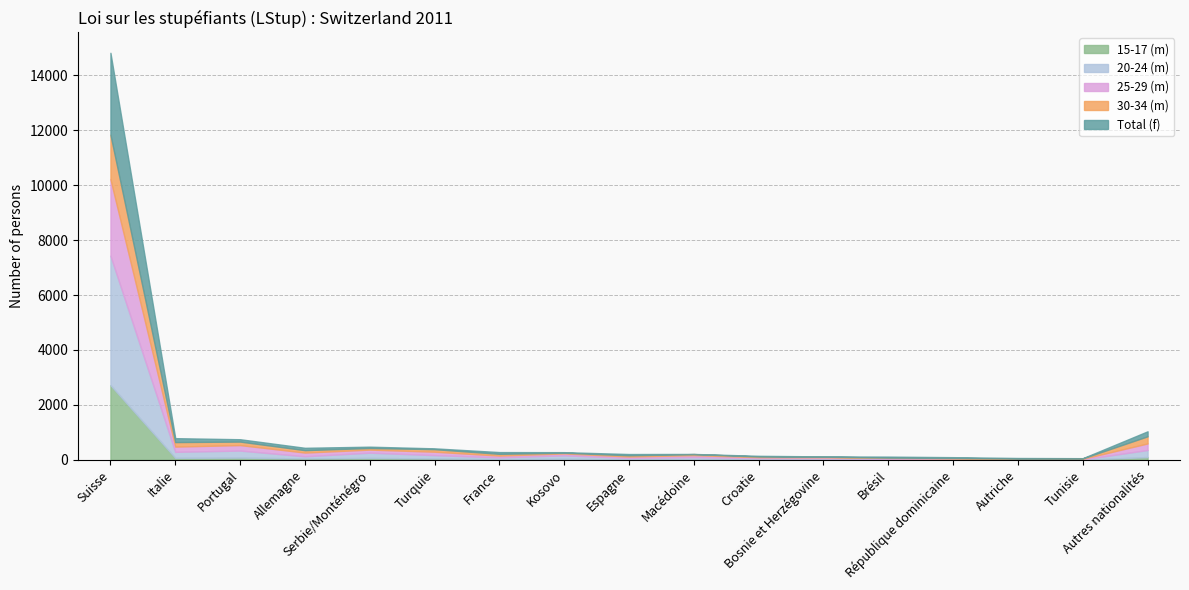

Which series has the largest range (max minus min)?

20-24 (m)